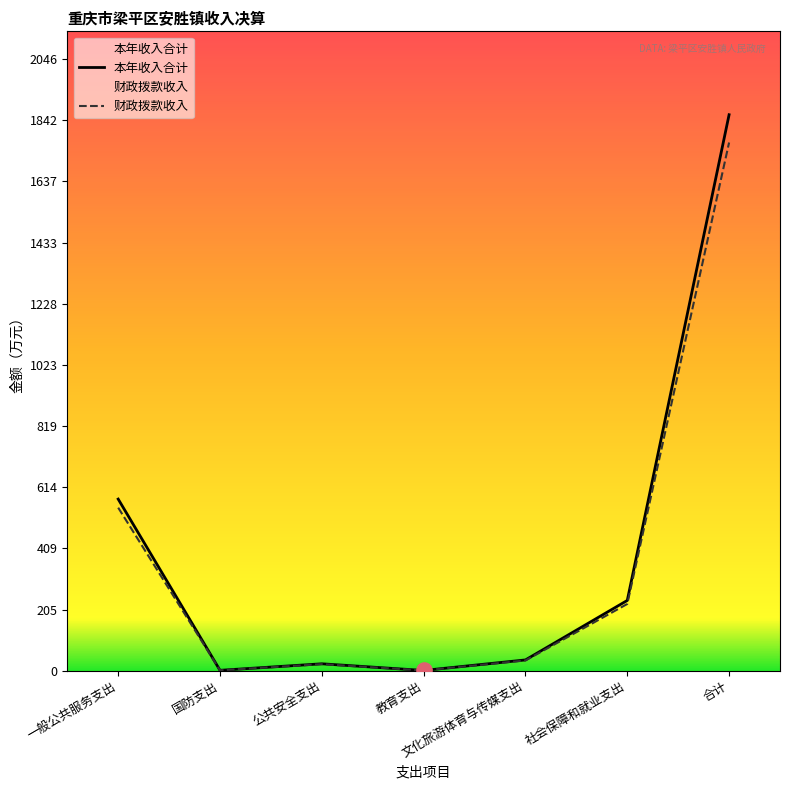

What are all the series names shown in the legend?

本年收入合计, 财政拨款收入